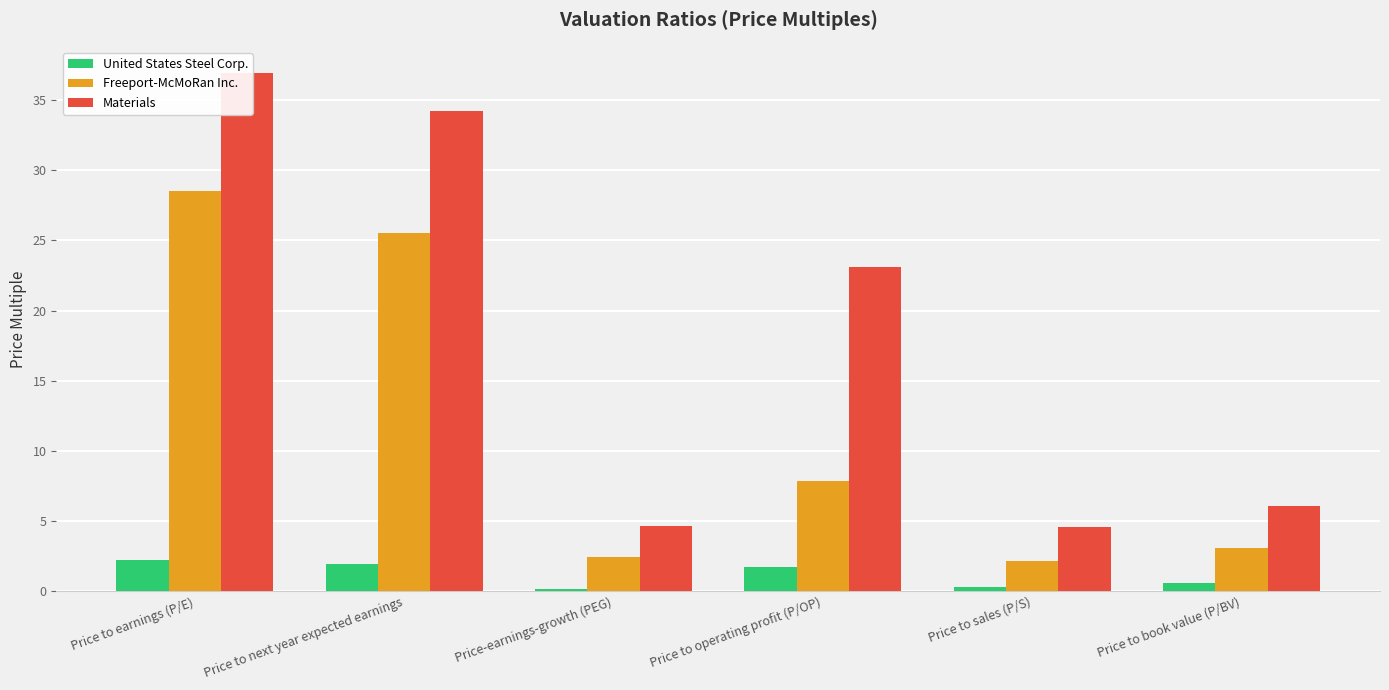

Are the bars grouped side by side (vs. stacked)?

Yes